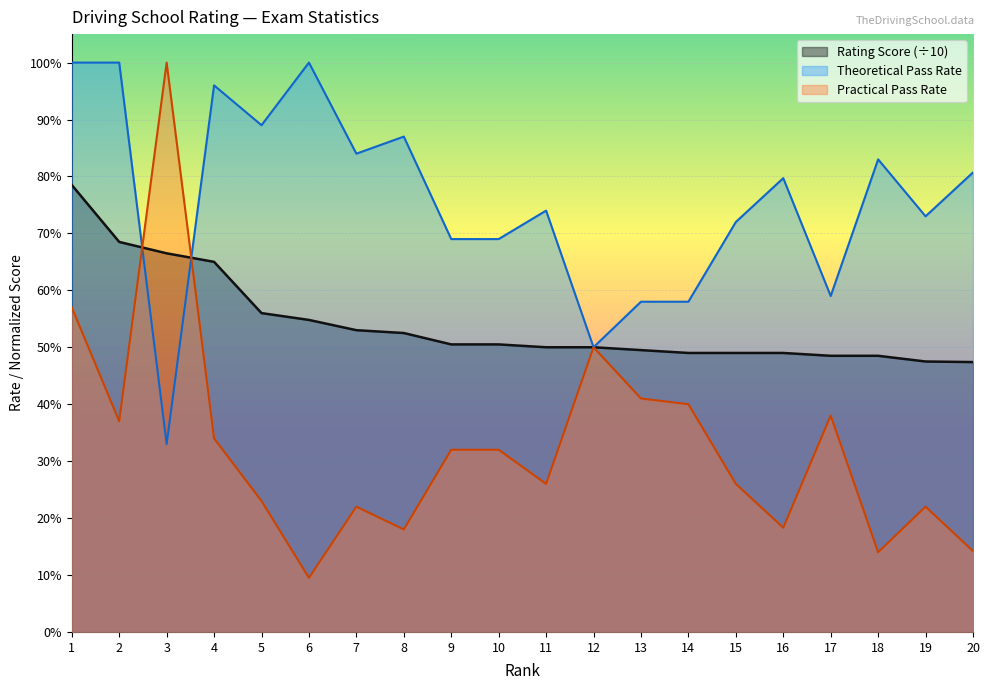

At how many categories does at least one series exceed 0?

20